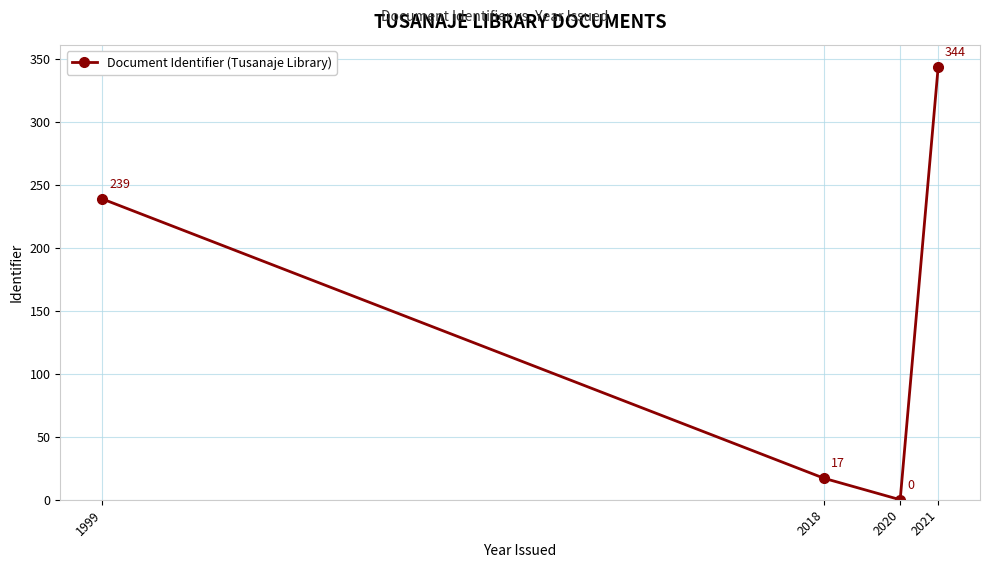

The chart shows a value of 102 at 1999. True or false?

False